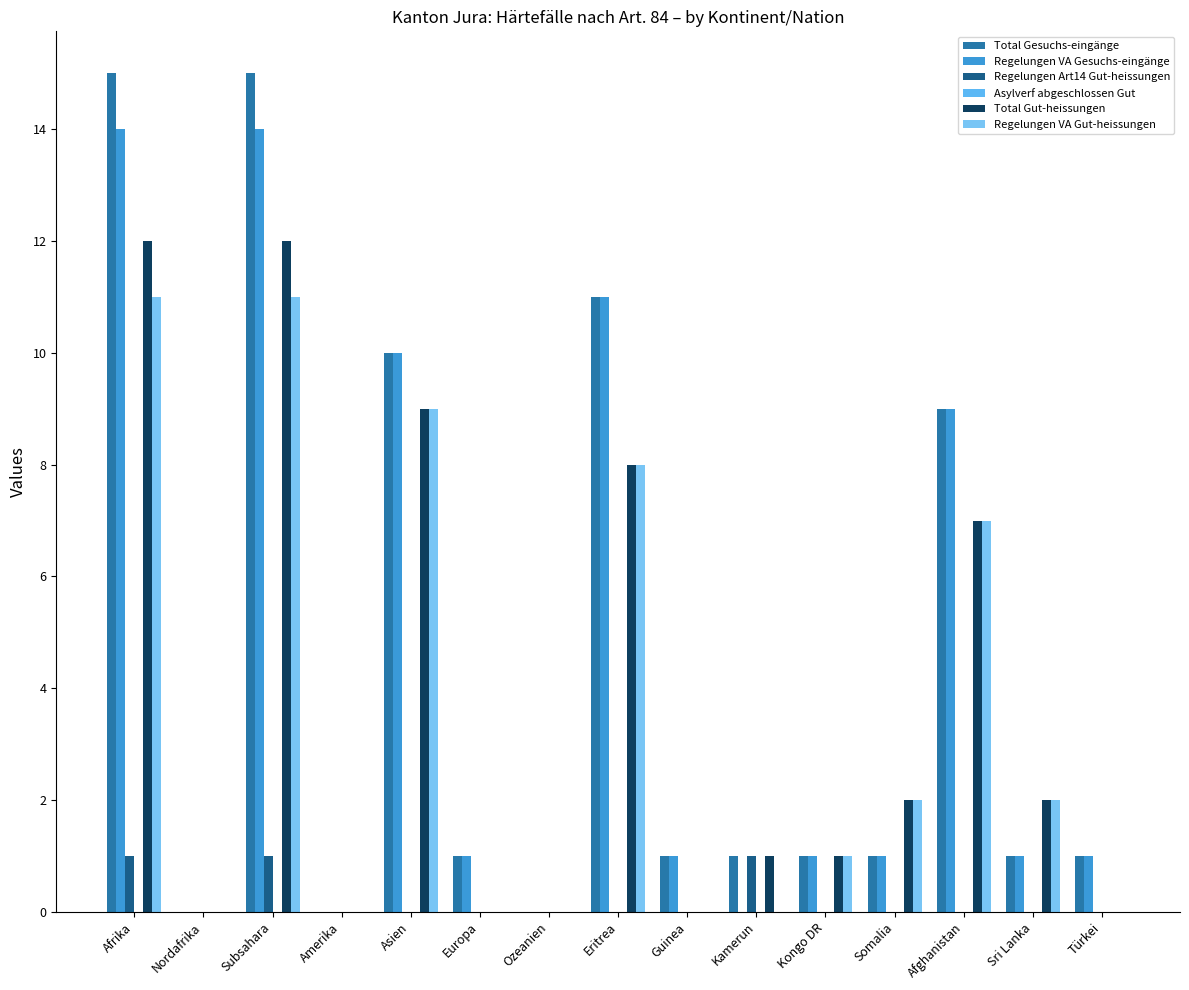

Does the chart contain stacked bars?

No